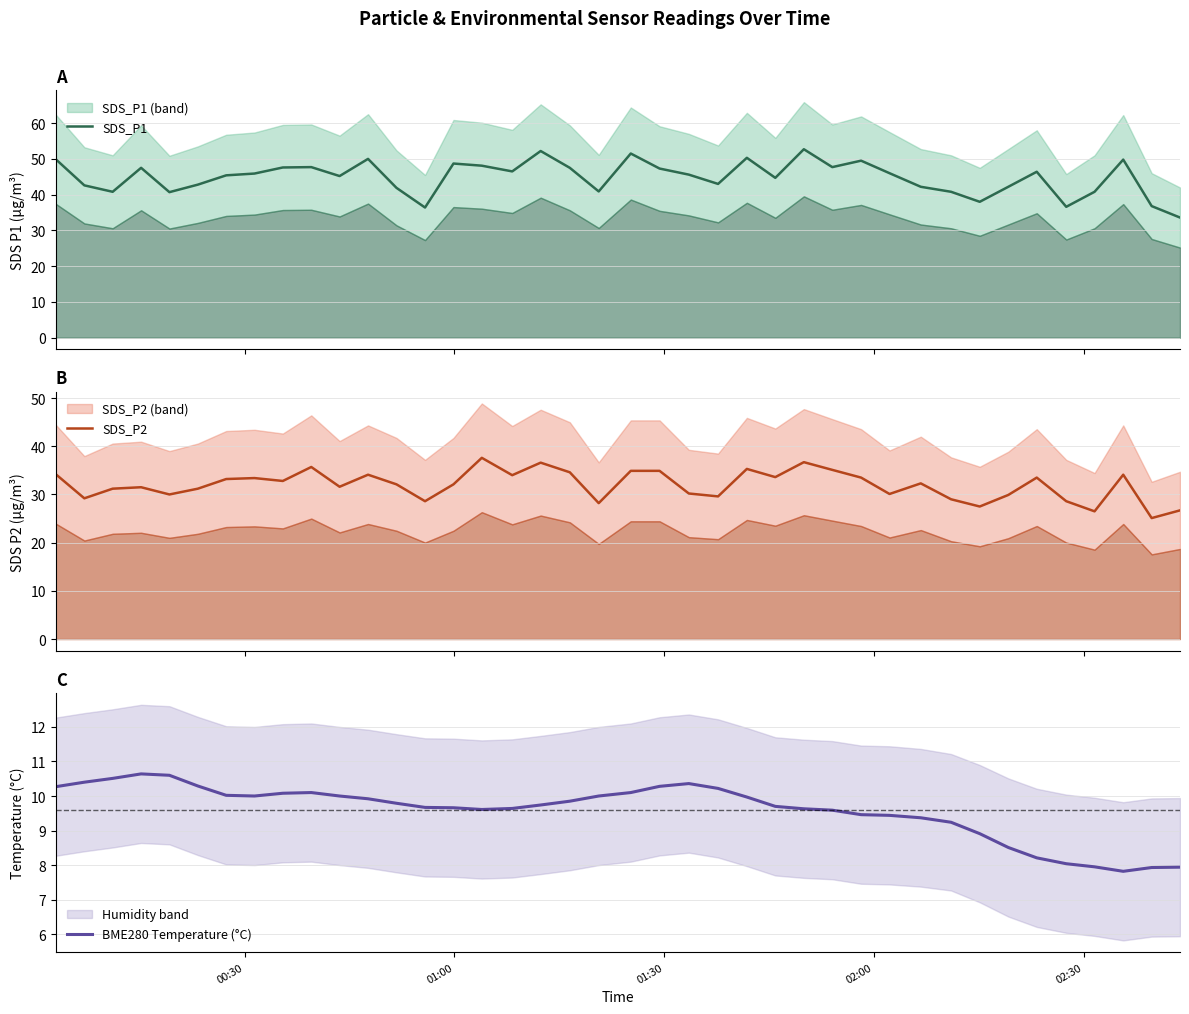

True or false: SDS_P1 and BME280 Temperature (°C) cross at least once.

False